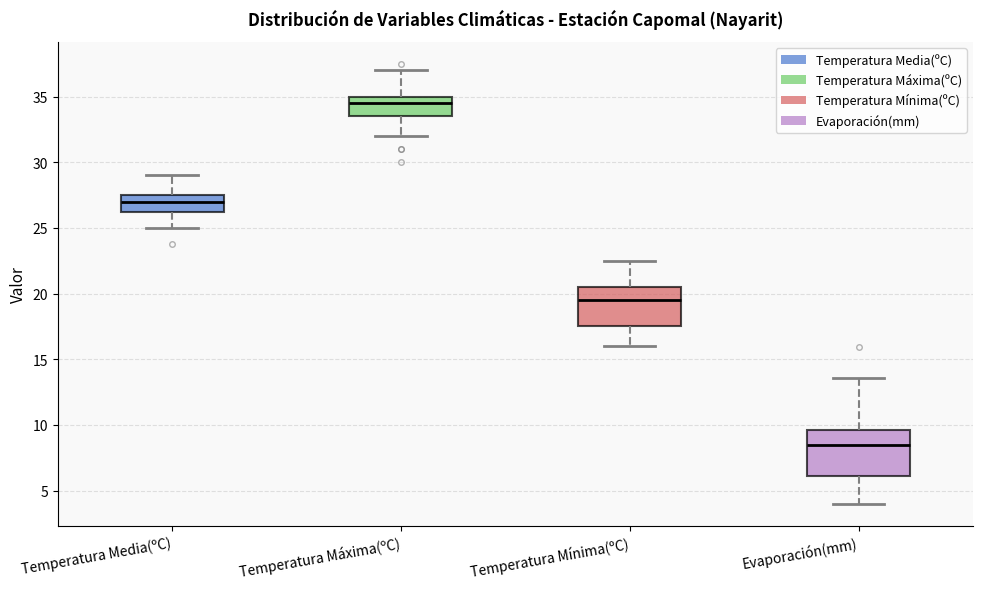

Which box is the tallest, from its lower edge to its upper edge?

Evaporación(mm)